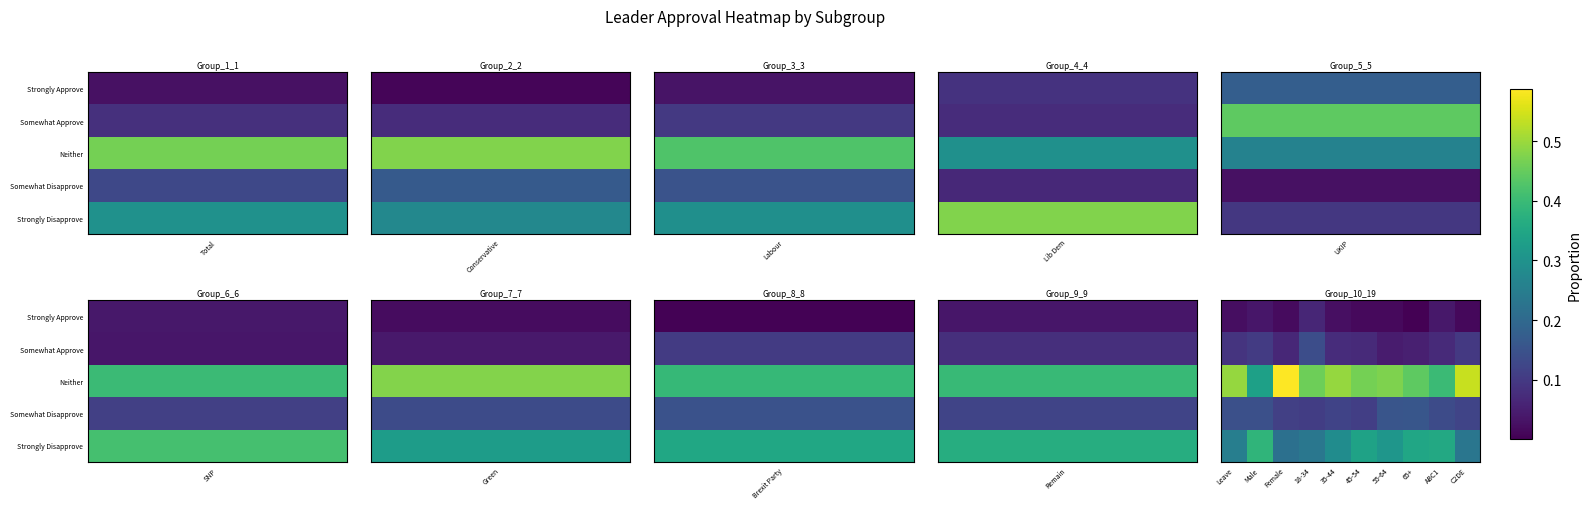

At how many categories does at least one series exceed 0?

10